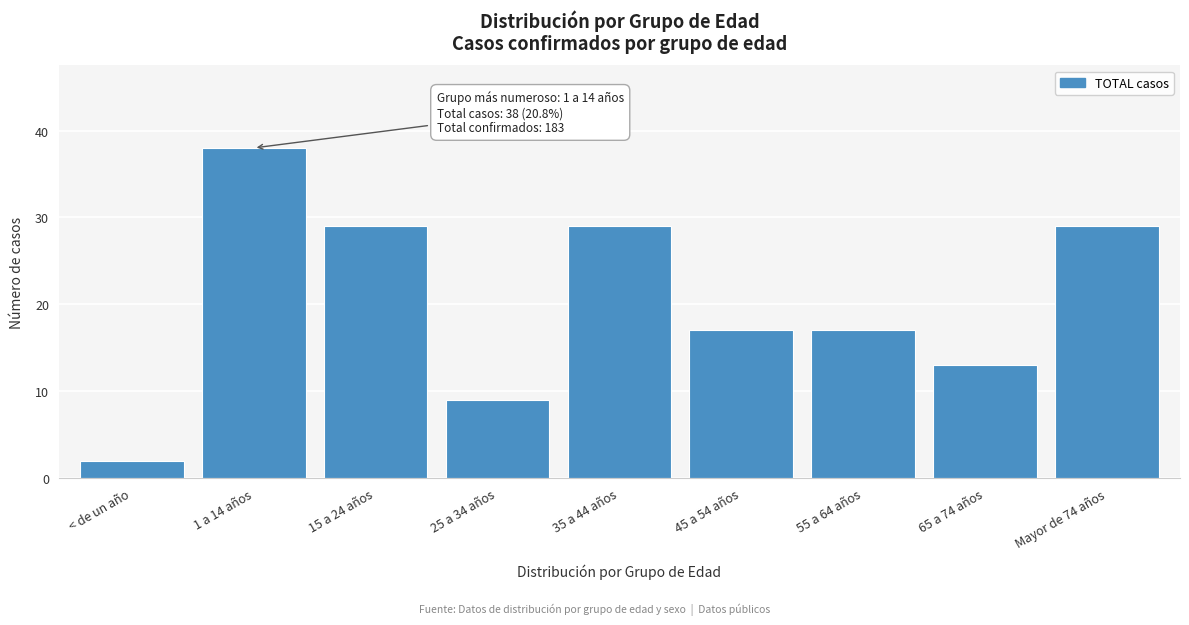

Reading left to right, transcribe all the data shown in this chart.

2	38	29	9	29	17	17	13	29